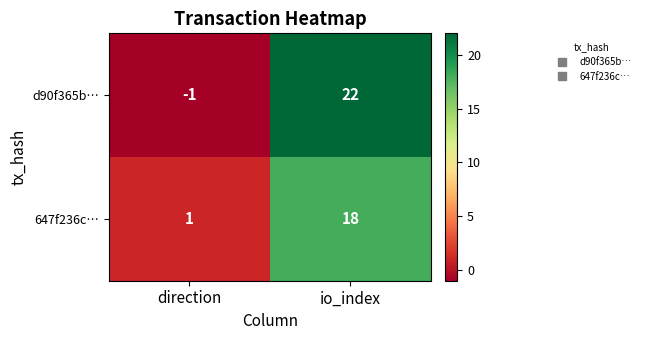

How many data points in d90f365b… are less than 22?

1